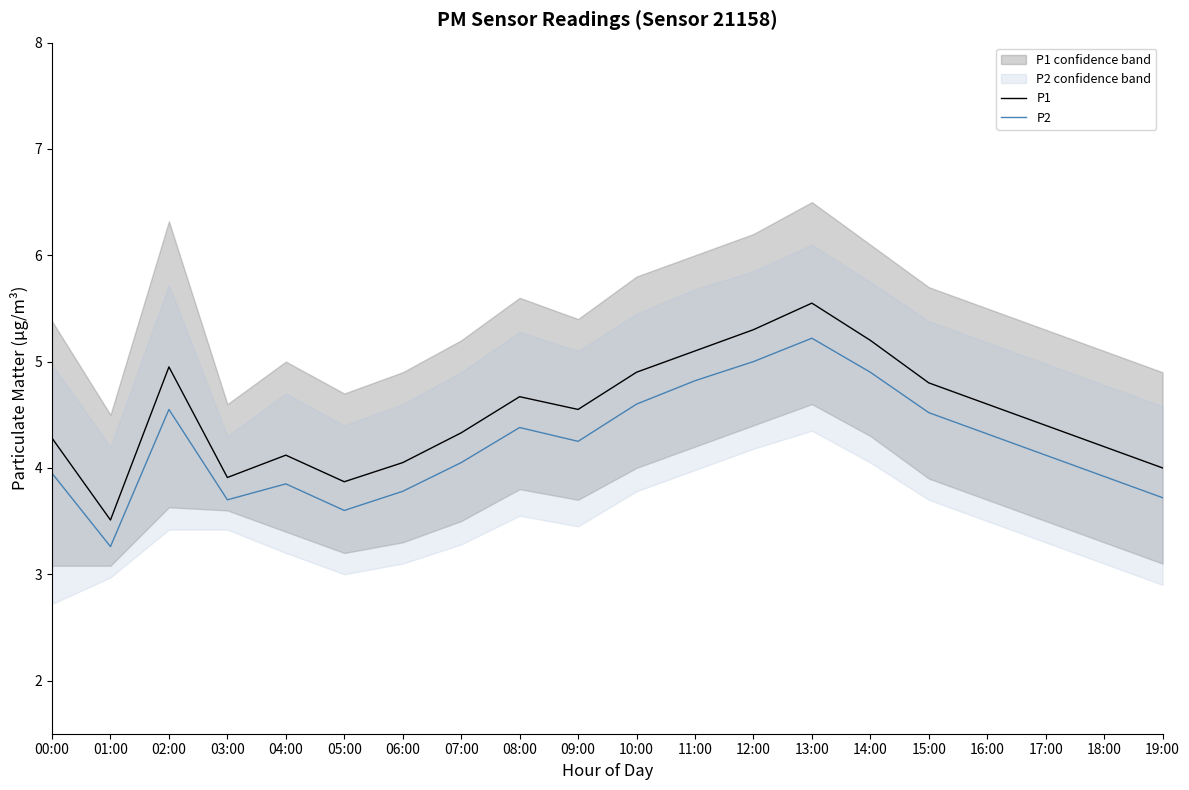

How many data points does each series have?

20